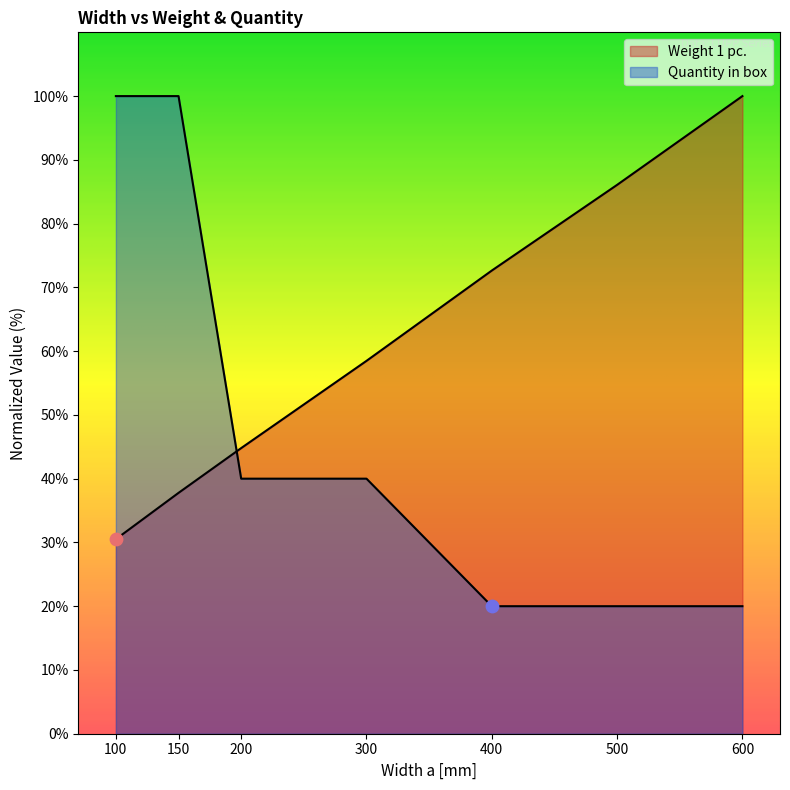

What are all the series names shown in the legend?

Weight 1 pc., Quantity in box